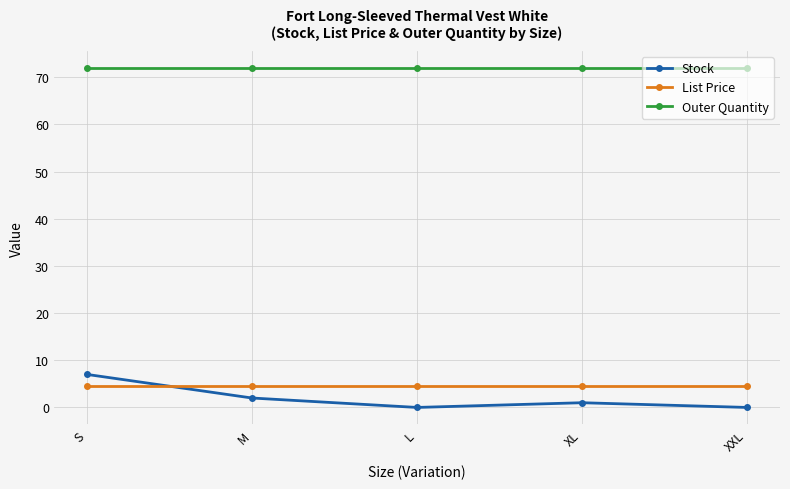

At which category does Stock reach its first local peak?

XL